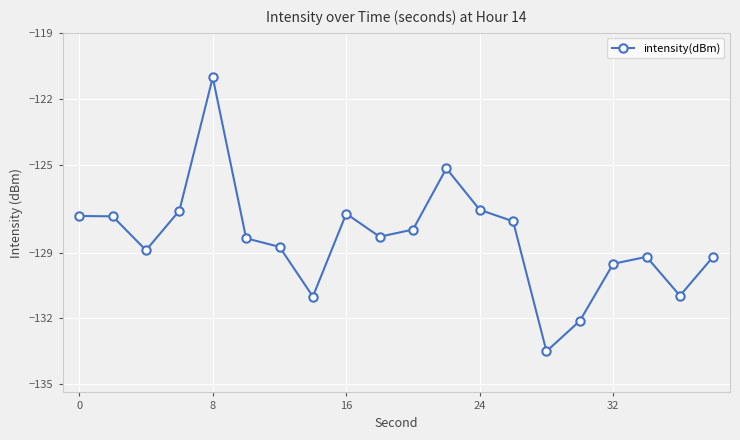

True or false: the data has more than 0 interior local peaks.

True